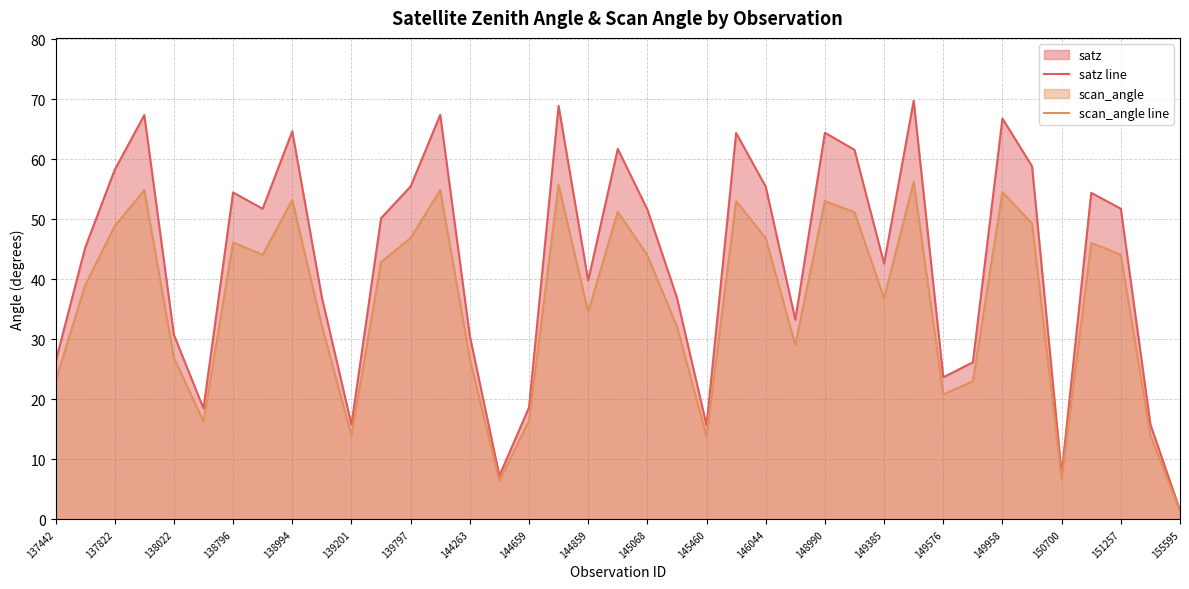

How many lines are shown in the chart?

2